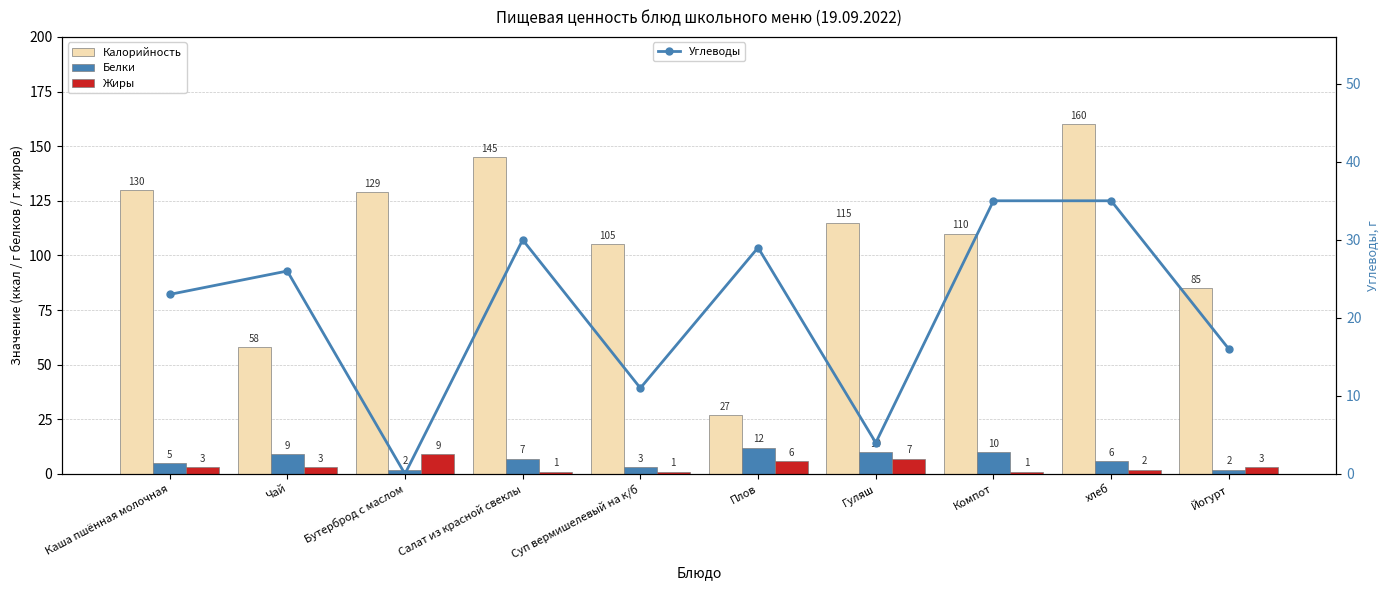

What is the approximate value of Калорийность at Компот?

110